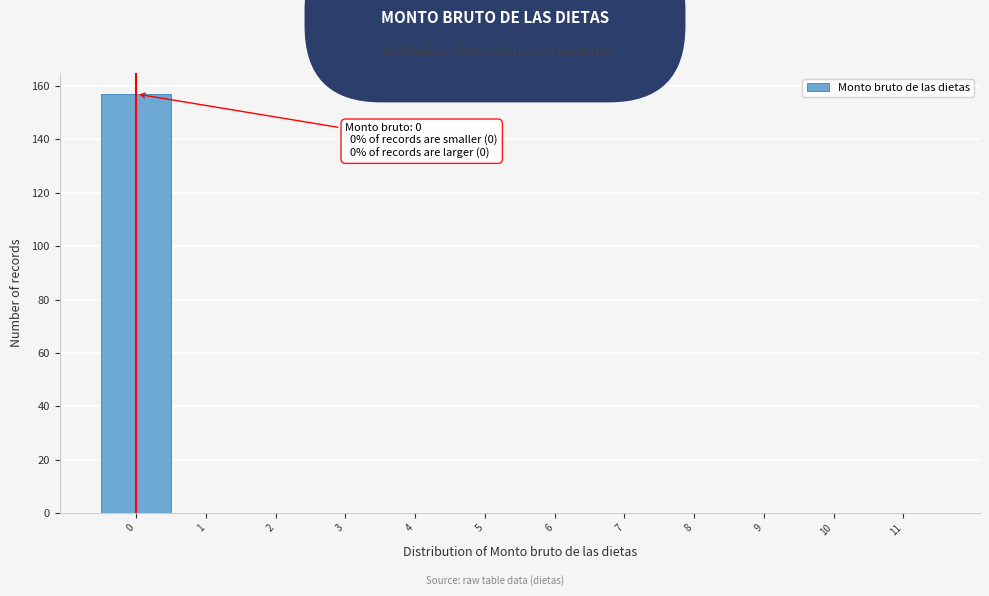

Over which range of the x-axis is the bar tallest?

-0.5 to 0.5